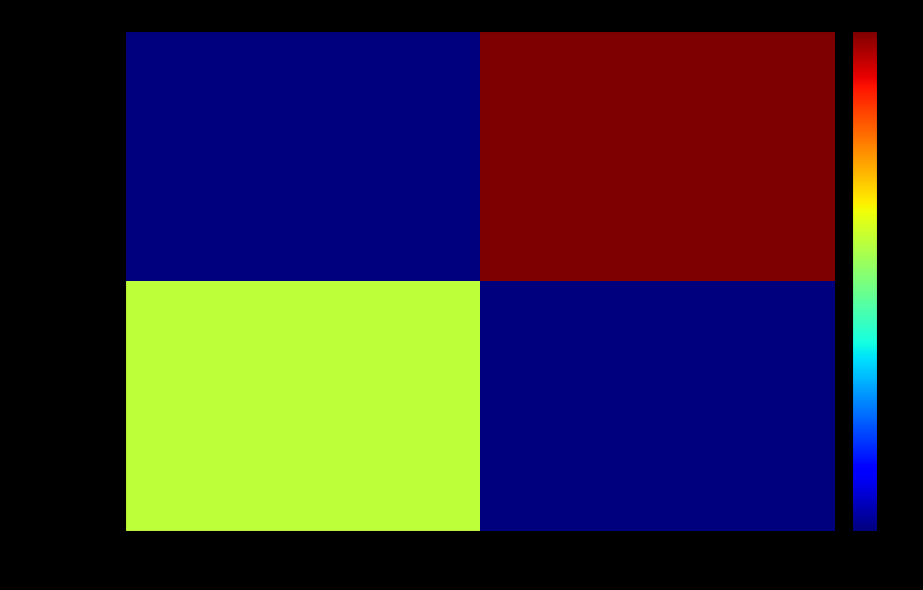

Reading right to left, what are all the values shown in this chart?

d86daf0ca2…: 1=0	-1=11
5e515b7030…: 1=19	-1=0